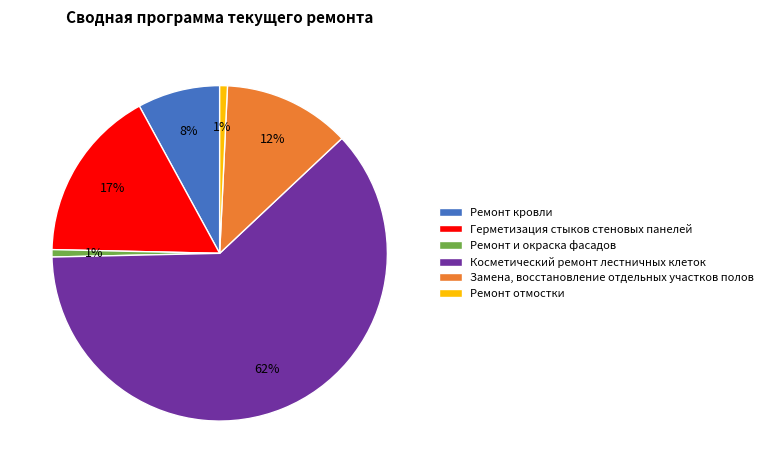

Is the sum of Замена, восстановление отдельных участков полов and Герметизация стыков стеновых панелей greater than half?

No